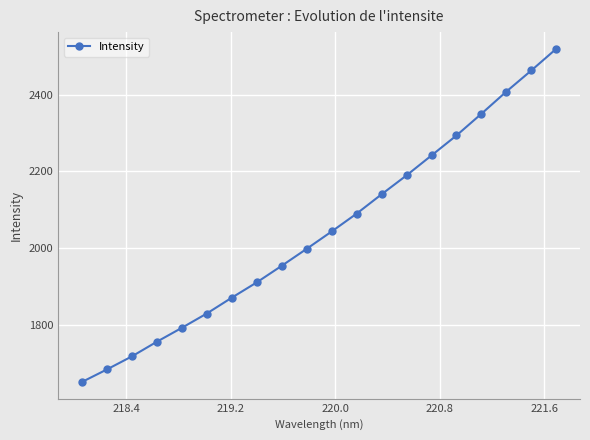

Is this an area chart (filled region under the line)?

No